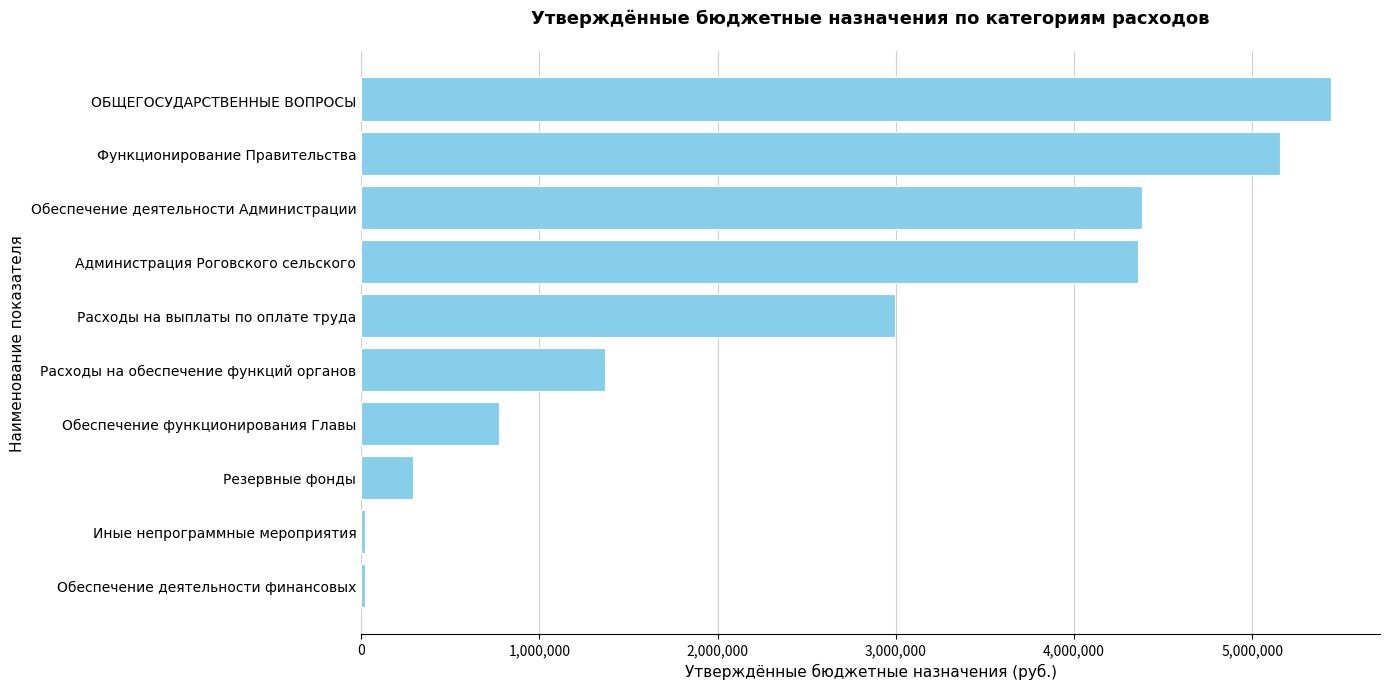

Between Обеспечение деятельности Администрации and Иные непрограммные мероприятия, which is larger?

Обеспечение деятельности Администрации